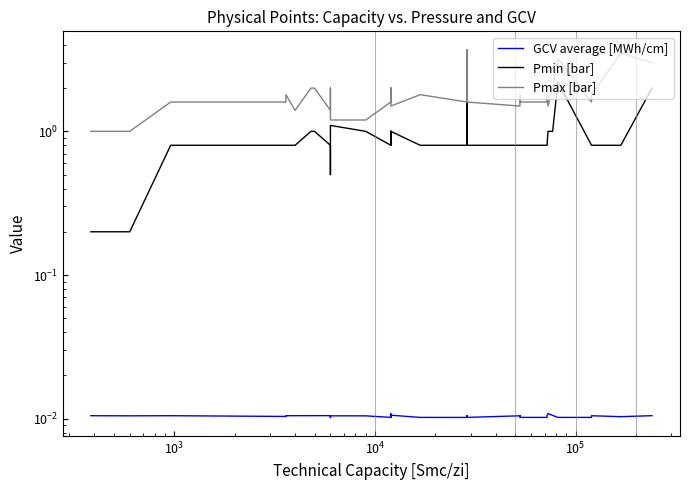

True or false: Pmax [bar] and Pmin [bar] cross at least once.

False